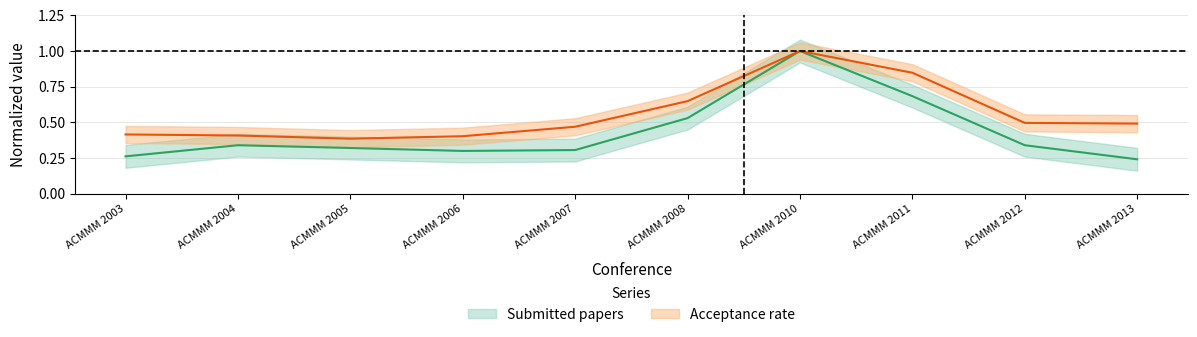

What is the maximum value for acceptance_rate?

1.0